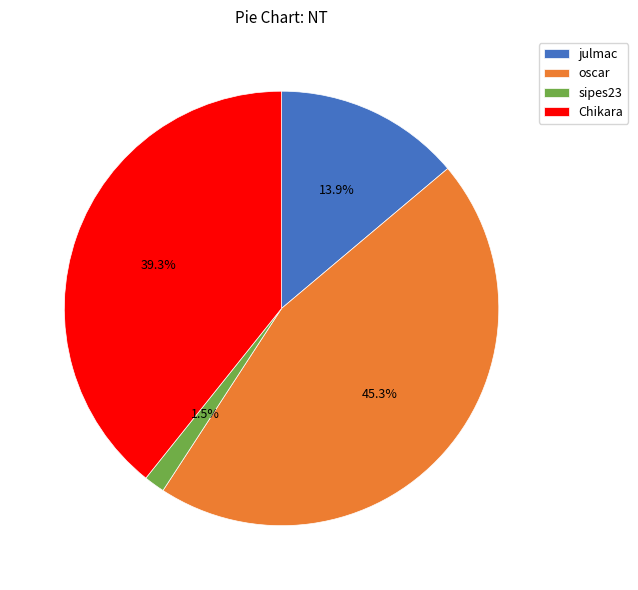

What is the smallest slice in the pie chart?

sipes23